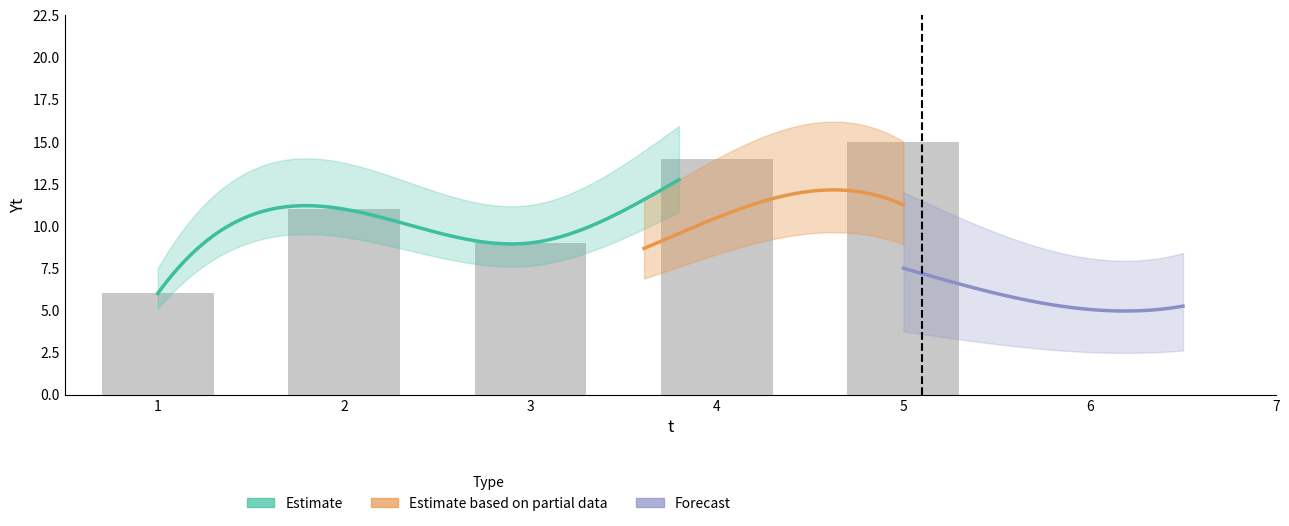

Where does the data first go above 11?

4